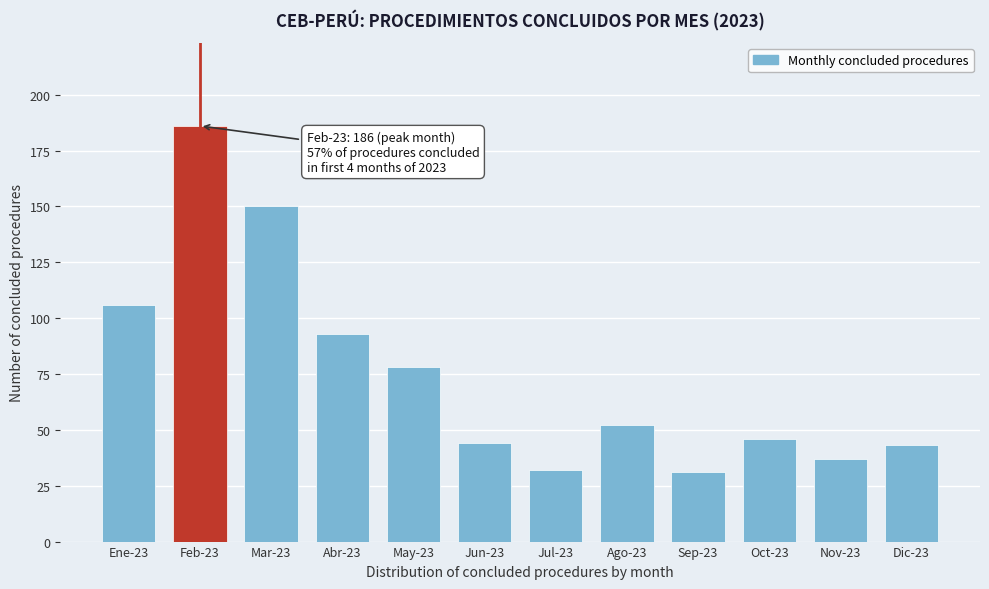

Reading right to left, extract all data points from this chart.

43	37	46	31	52	32	44	78	93	150	186	106